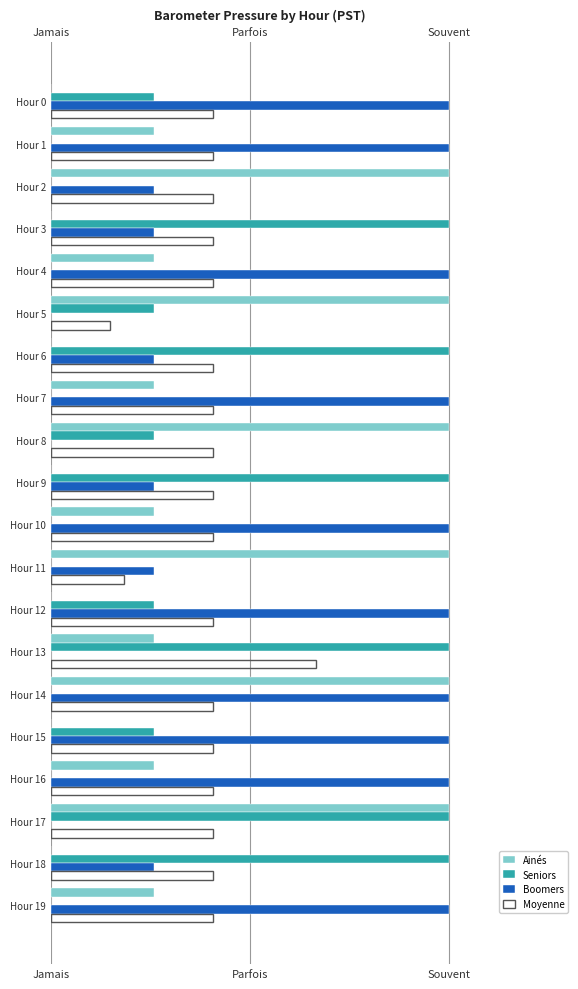

How many values in Ainés are above zero?

13